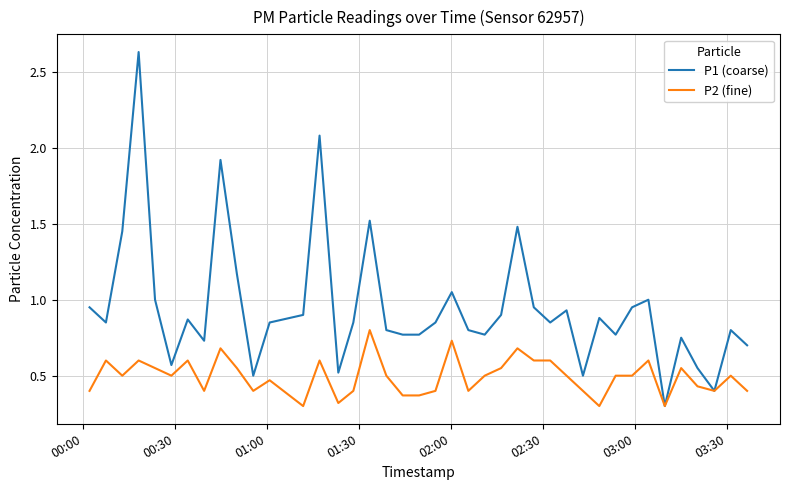

Which series has the largest range (max minus min)?

P1 (coarse)